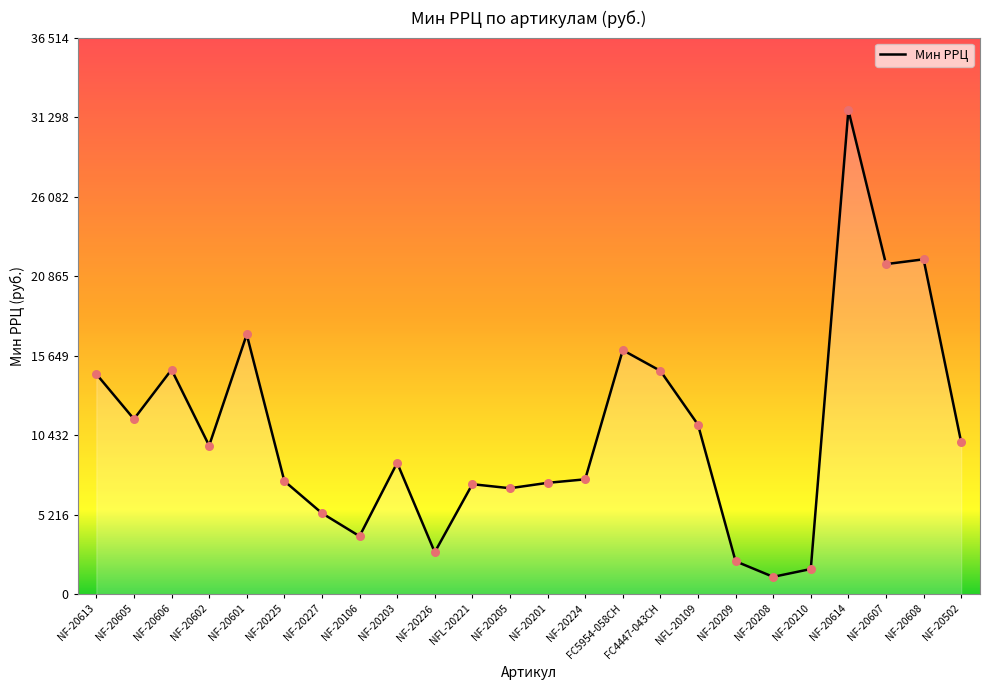

Between NF-20605 and NF-20613, which is larger?

NF-20613